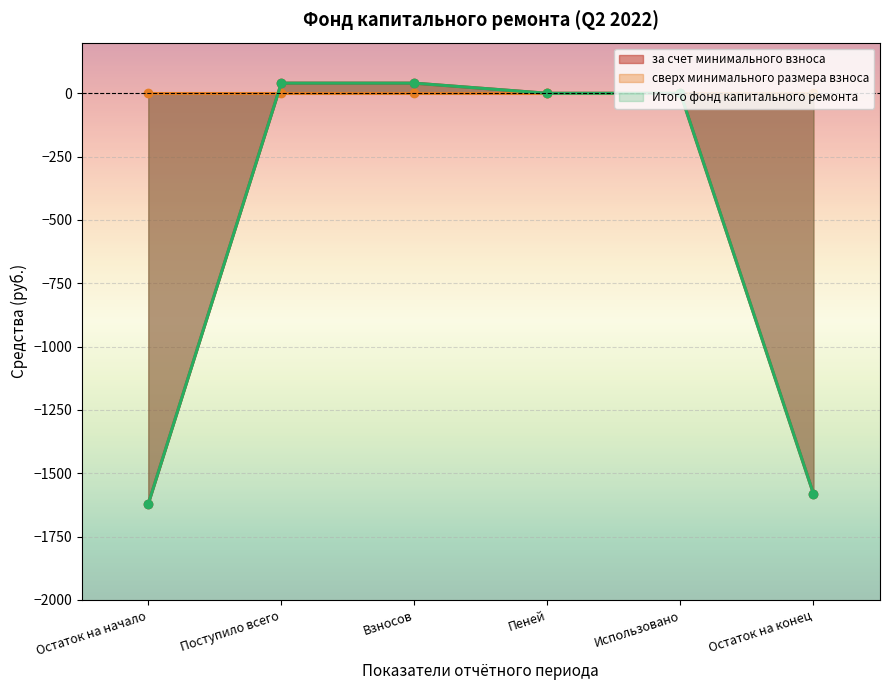

Is it true that Итого фонд капитального ремонта equals -1620.9 at Остаток на начало?

True